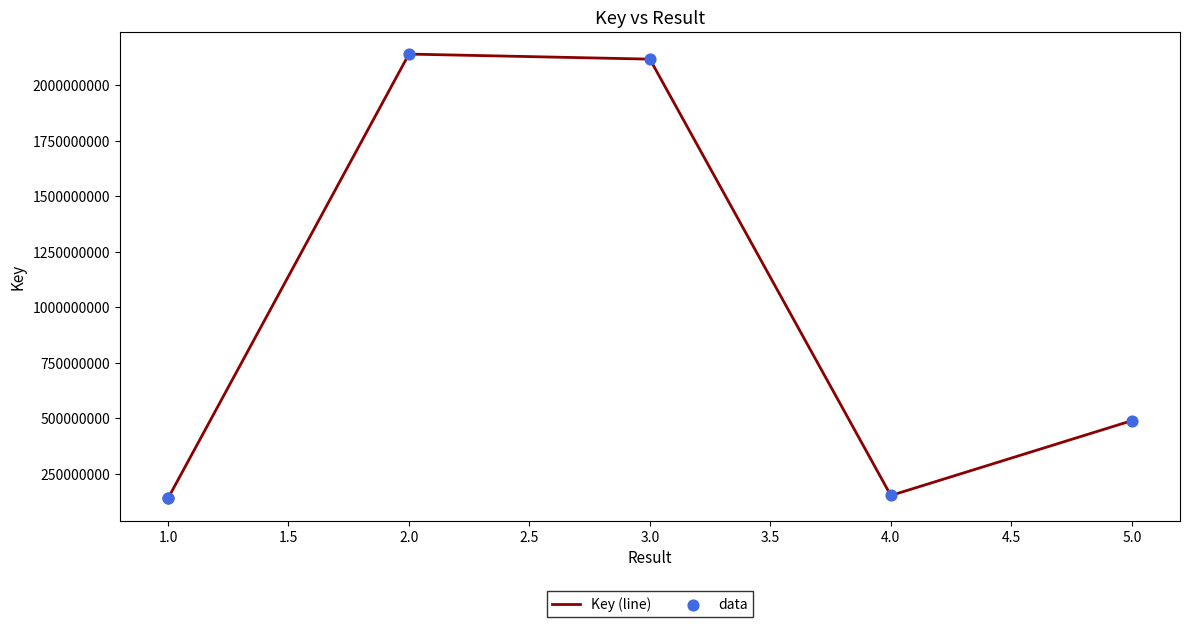

Is the value of Key (line) at 1.0 greater than the value of data at 4.0?

No